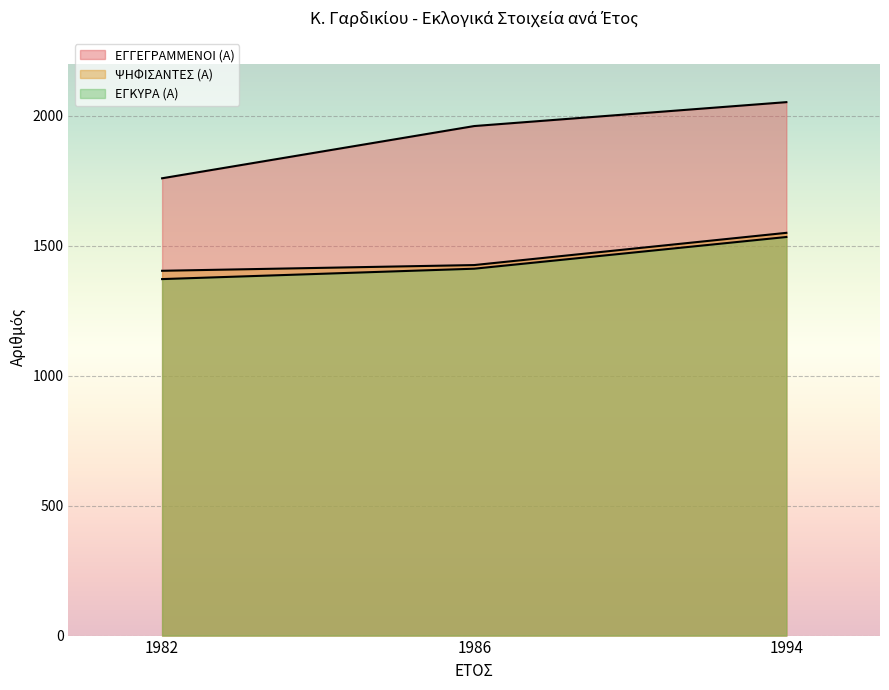

Reading left to right, transcribe all the data shown in this chart.

ΕΓΓΕΓΡΑΜΜΕΝΟΙ (Α): 1982=1760	1986=1961	1994=2053
ΨΗΦΙΣΑΝΤΕΣ (Α): 1982=1404	1986=1426	1994=1550
ΕΓΚΥΡΑ (Α): 1982=1372	1986=1412	1994=1534